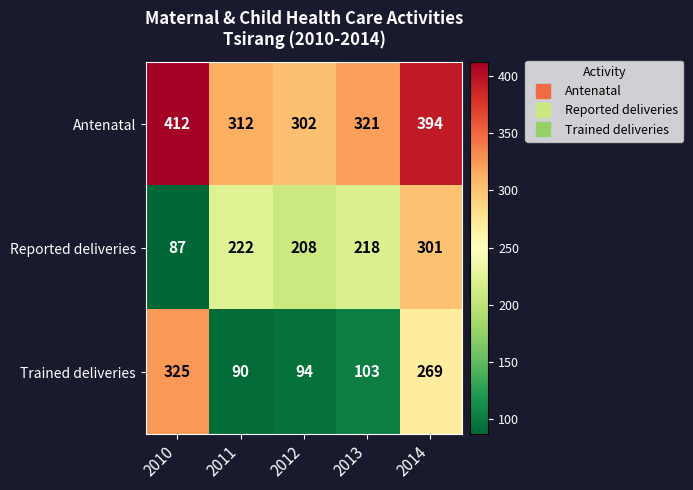

At which label does Reported deliveries first exceed 218?

2011